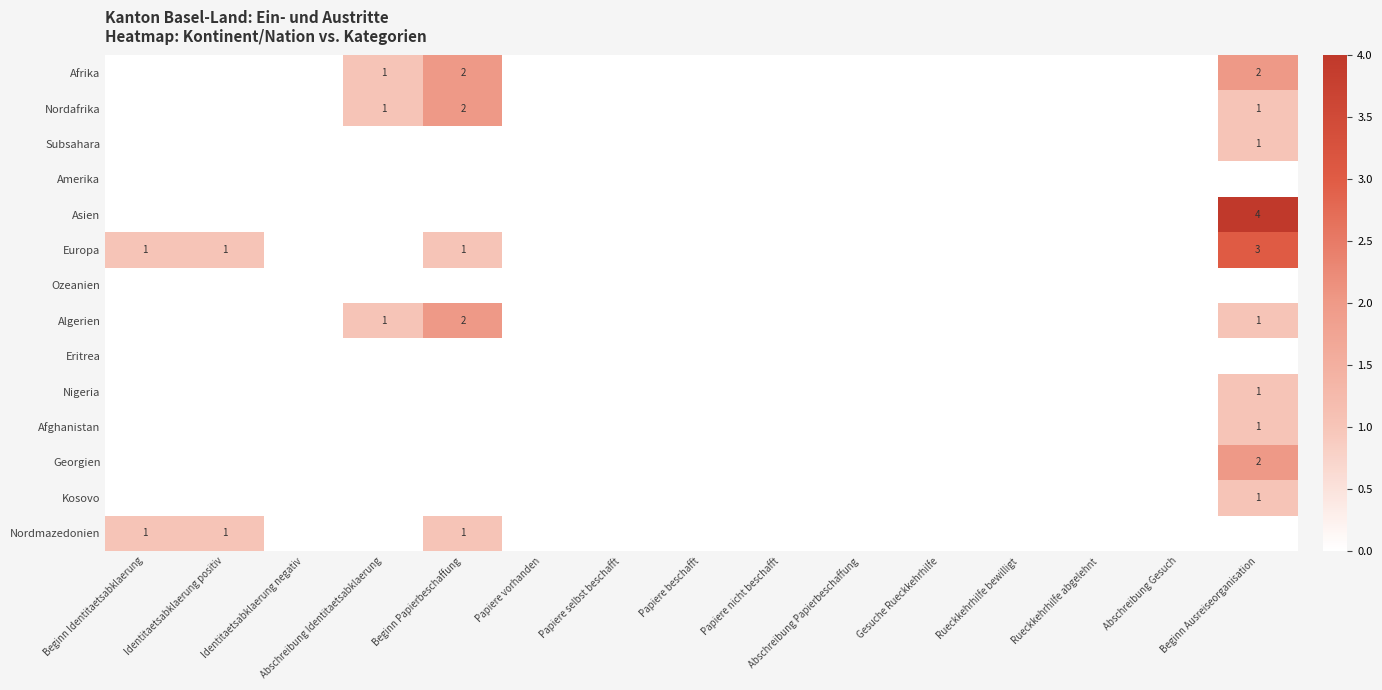

The Eritrea series shows 0 at Abschreibung Identitaetsabklaerung. True or false?

True